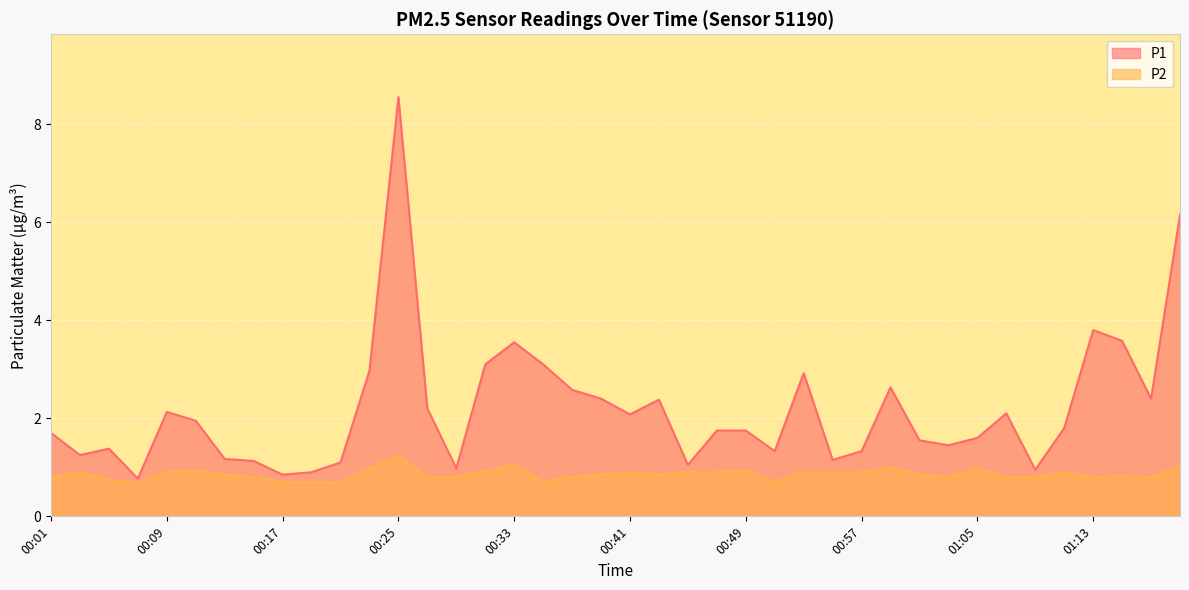

Which series has the largest total across all categories?

P1